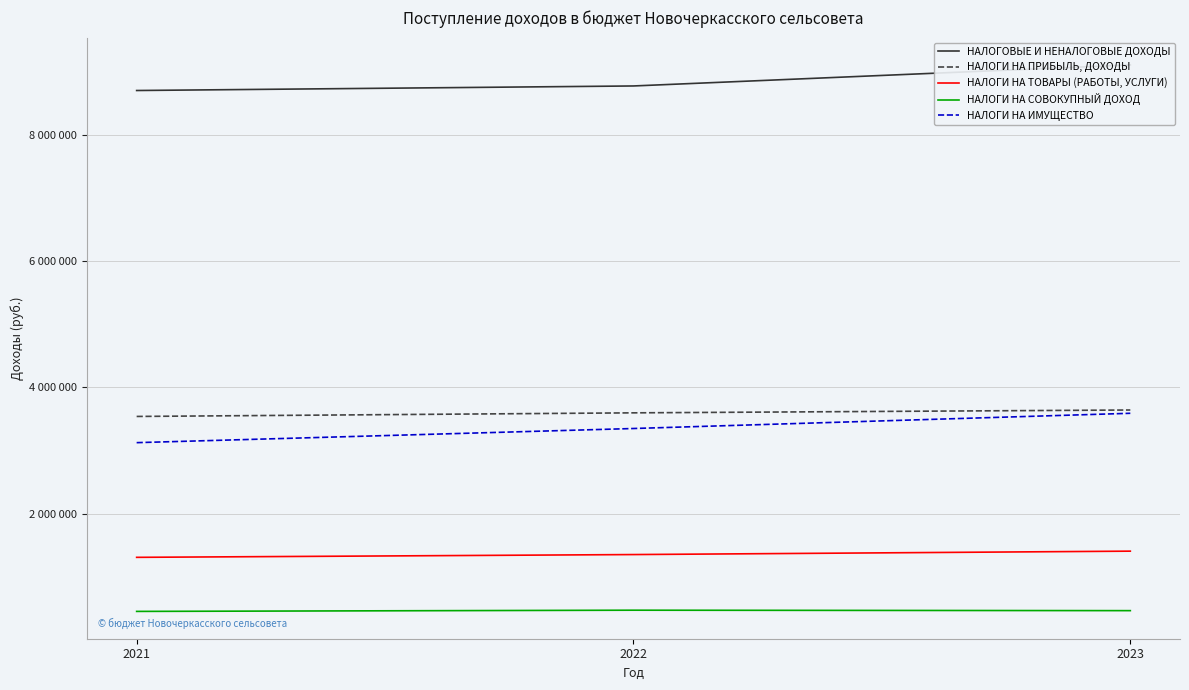

List the labels in order of НАЛОГИ НА ТОВАРЫ (РАБОТЫ, УСЛУГИ) value, smallest first.

2021, 2022, 2023